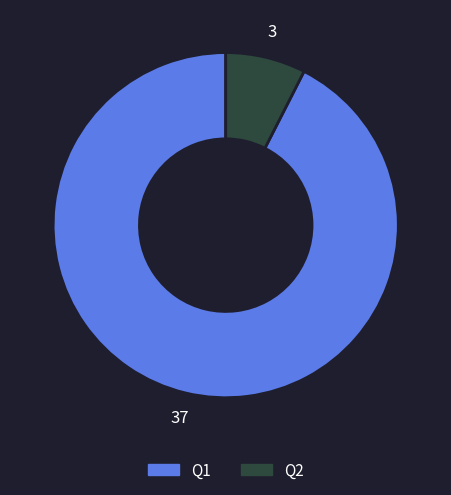

How many segments does this pie chart have?

2